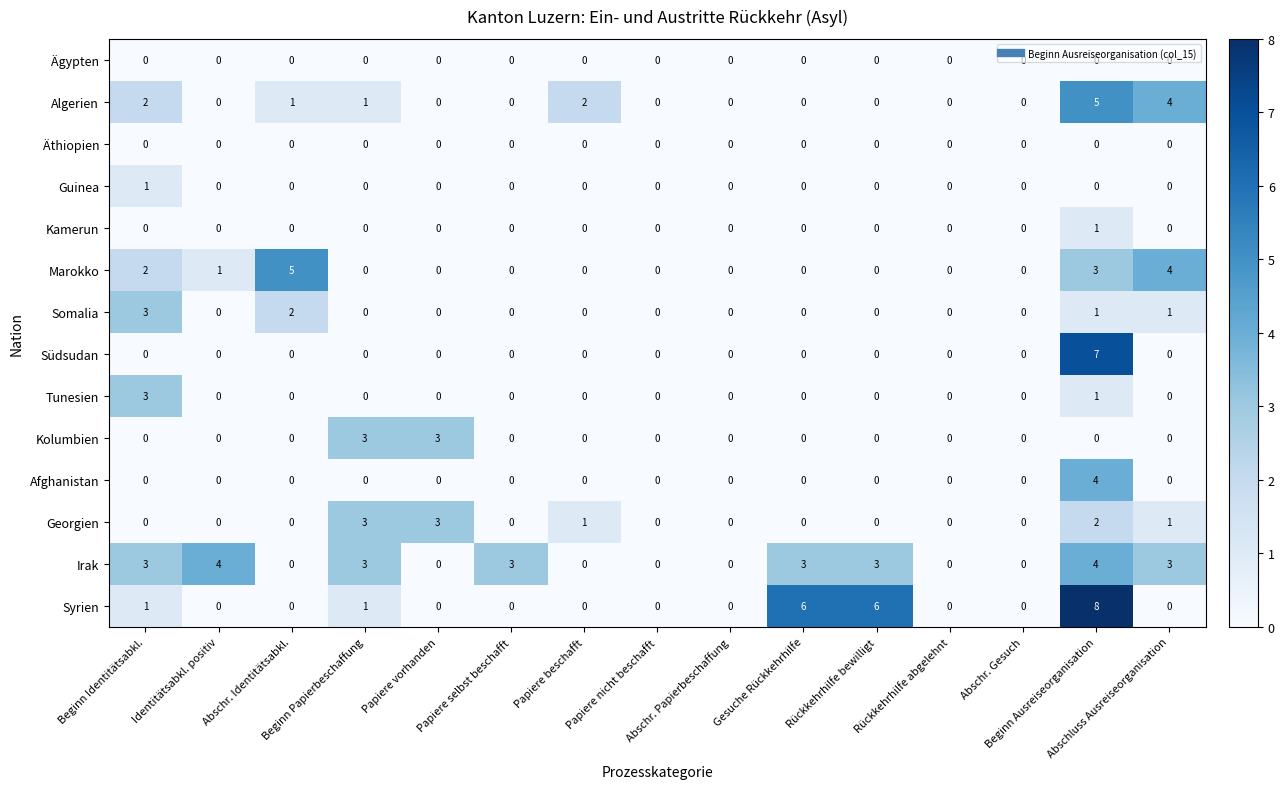

Which series has the largest total across all categories?

Irak